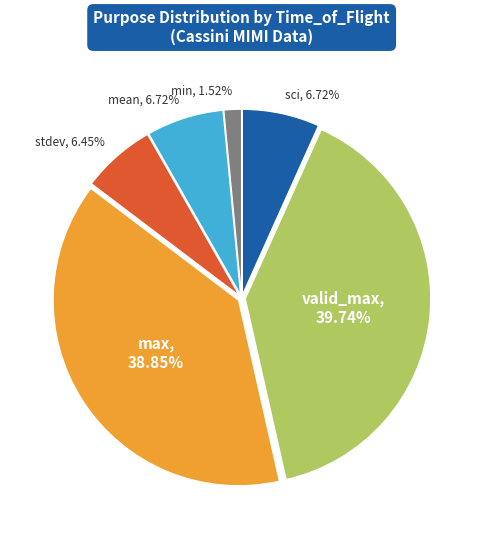

Is there a majority slice in this chart?

No